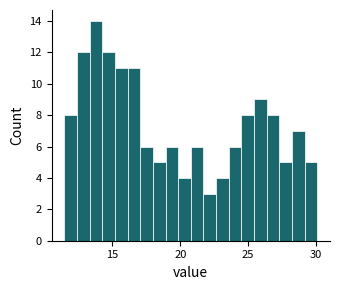

Around what value on the x-axis is the tallest bar? Give the approximate position of its centre, as read against the axis.

14.0